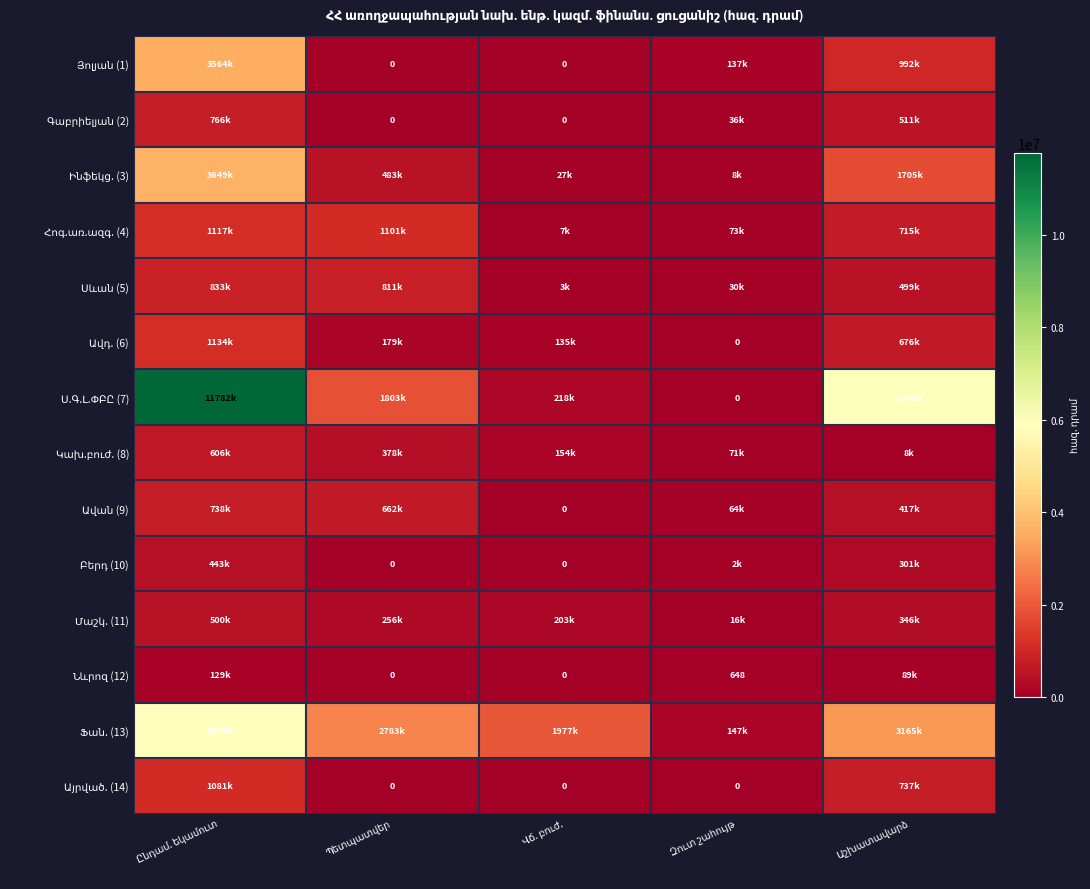

At how many categories does at least one series exceed 8084968?

1